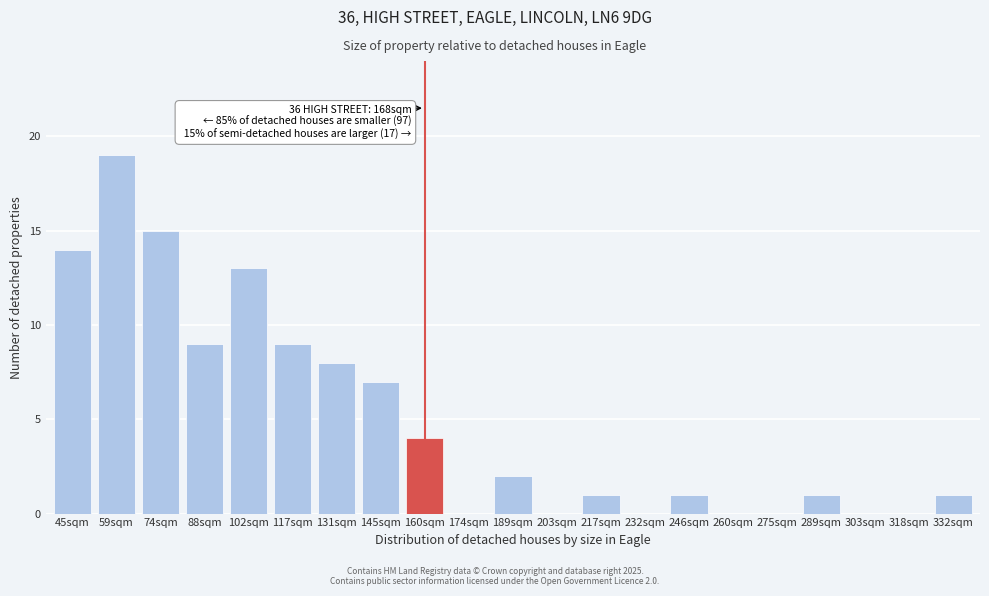

Reading right to left, list all the values displayed in this chart.

332sqm=1	318sqm=0	303sqm=0	289sqm=1	275sqm=0	260sqm=0	246sqm=1	232sqm=0	217sqm=1	203sqm=0	189sqm=2	174sqm=0	160sqm=4	145sqm=7	131sqm=8	117sqm=9	102sqm=13	88sqm=9	74sqm=15	59sqm=19	45sqm=14